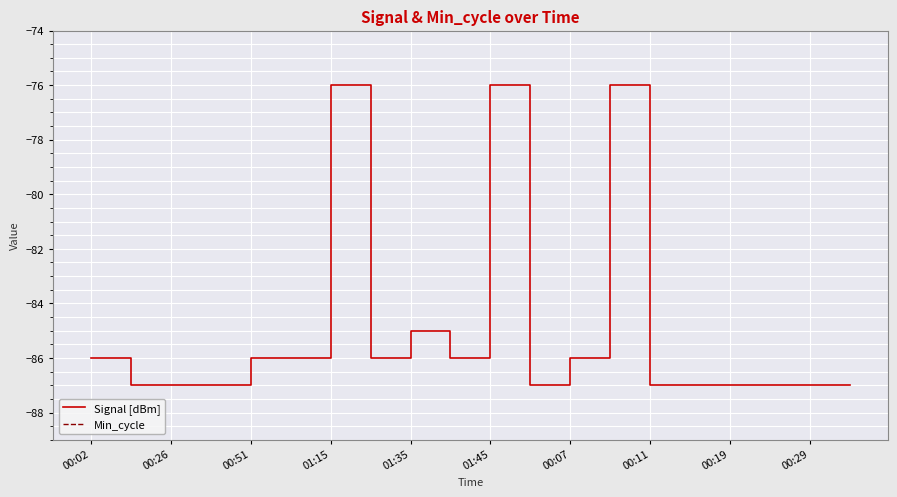

Is it true that Min_cycle equals 28 at 13?

True